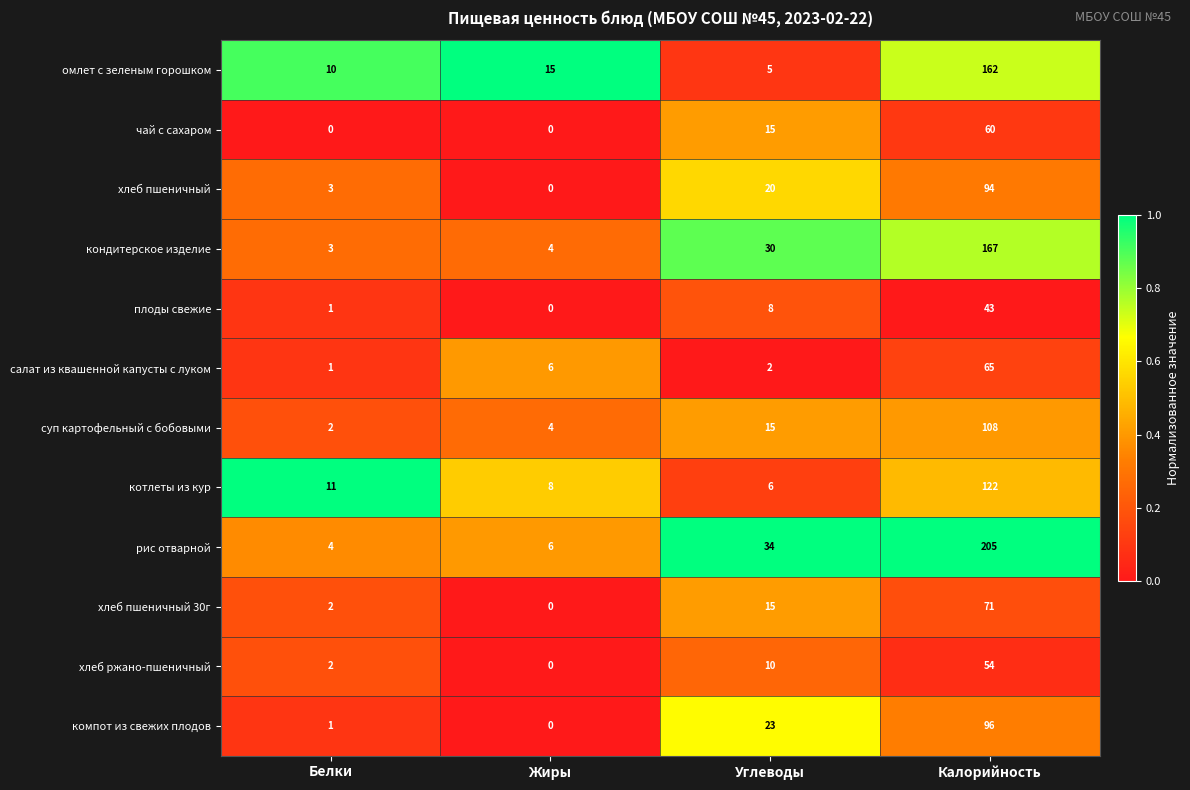

Rank the categories by плоды свежие value from highest to lowest.

Калорийность, Углеводы, Белки, Жиры